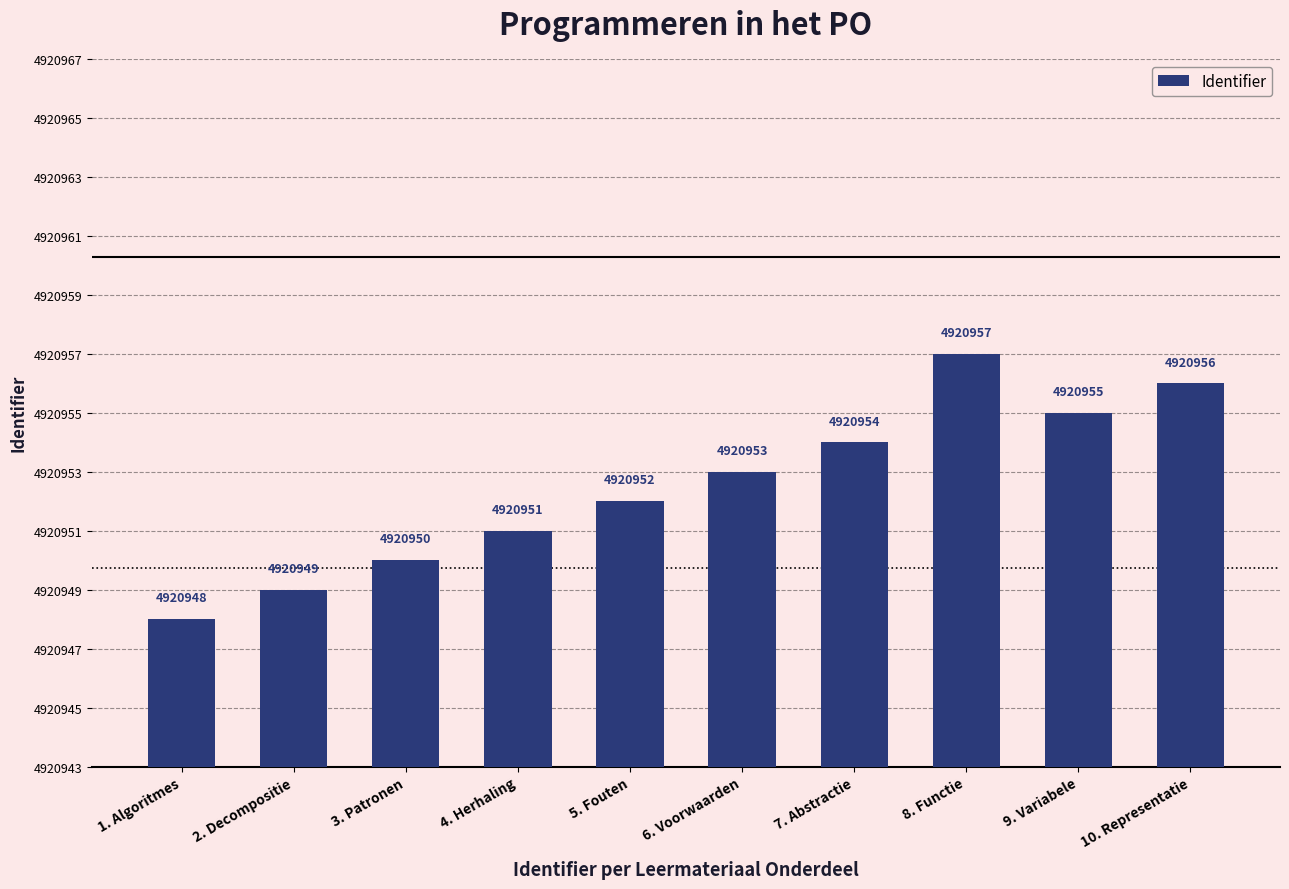

What is the ratio of the value at 1. Algoritmes to the value at 3. Patronen?

1.0